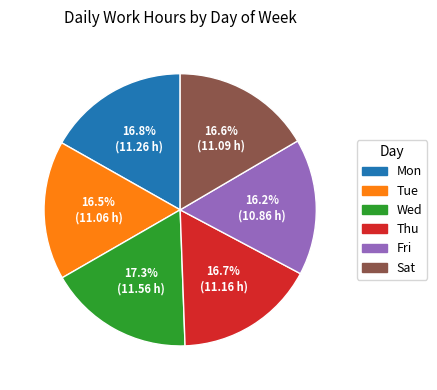

Which has a higher value, Wed or Fri?

Wed